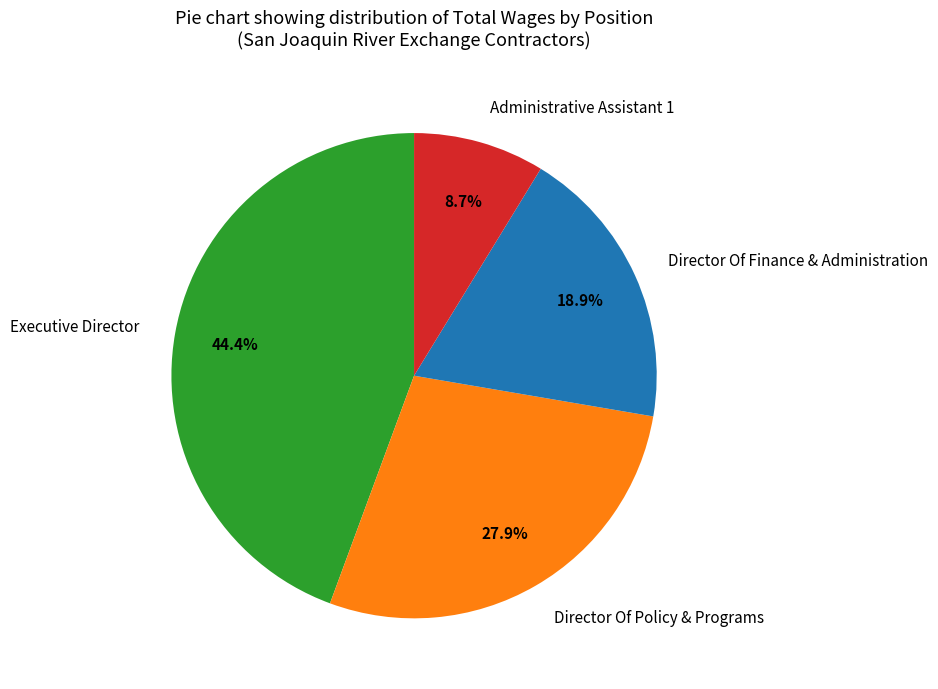

To the nearest percent, what is the difference between the largest and smallest slice percentages?

36%